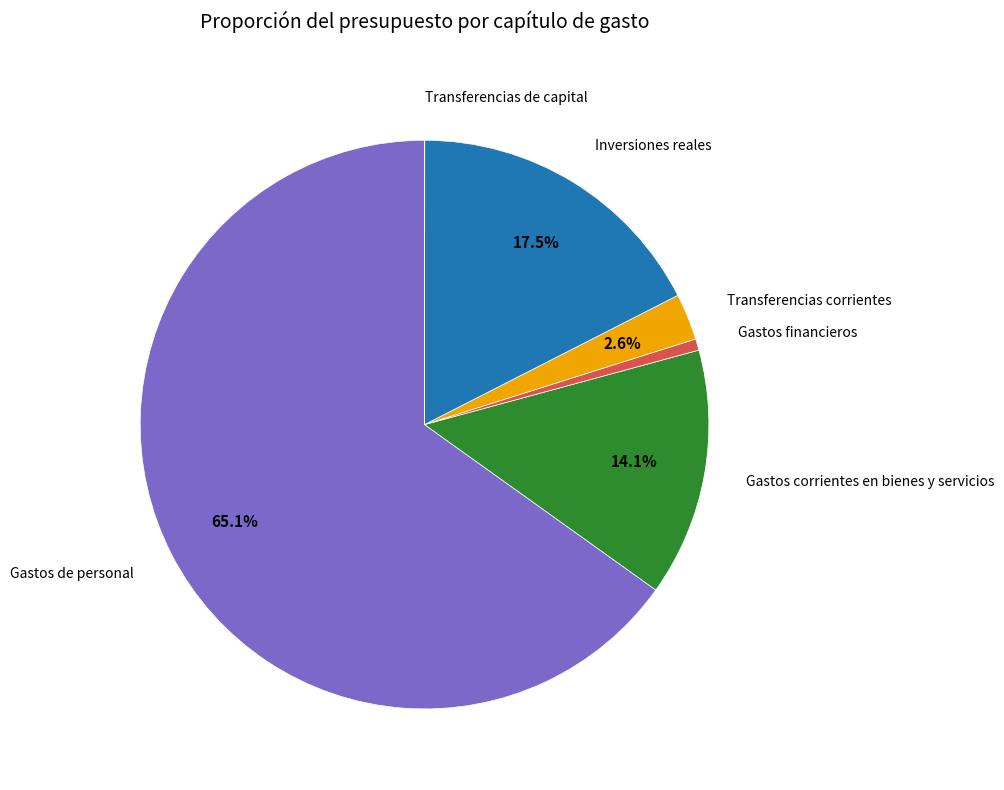

Is there any slice that represents more than half of the pie?

Yes